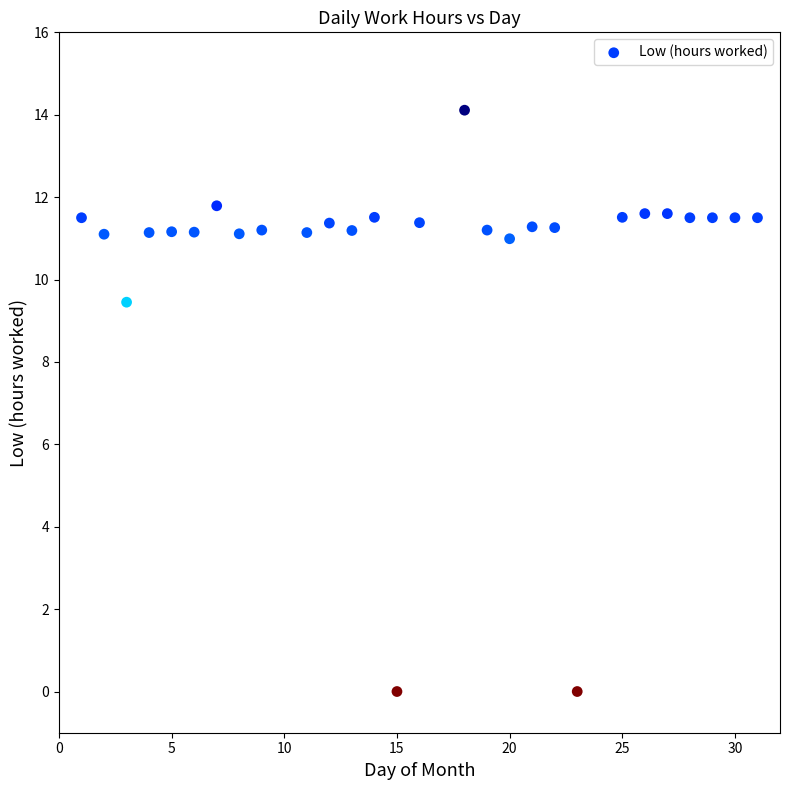

What is the range of X values (max minus min)?

30.0